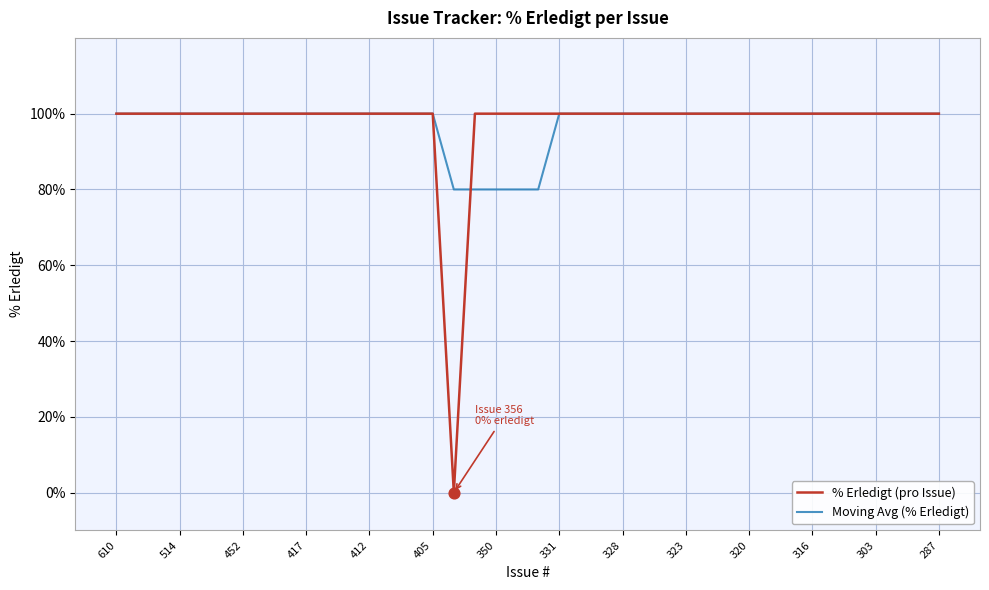

Which series has the widest spread of values?

% Erledigt (pro Issue)